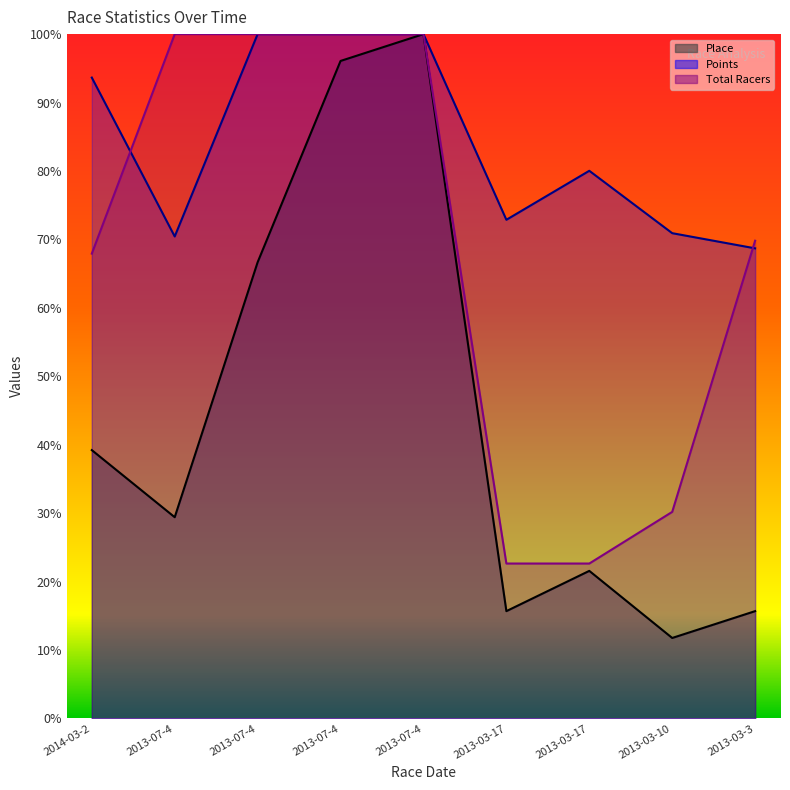

True or false: Points has a value of 147.1 at 2014-03-2.

False